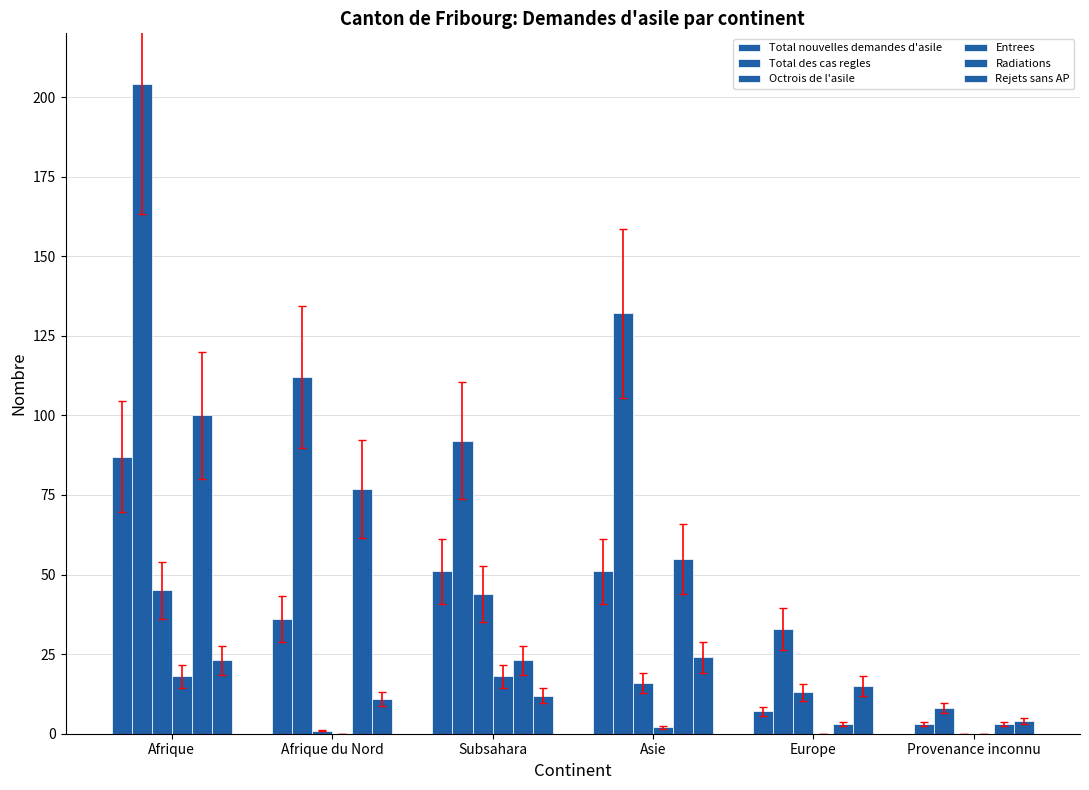

Are the bars grouped side by side (vs. stacked)?

Yes